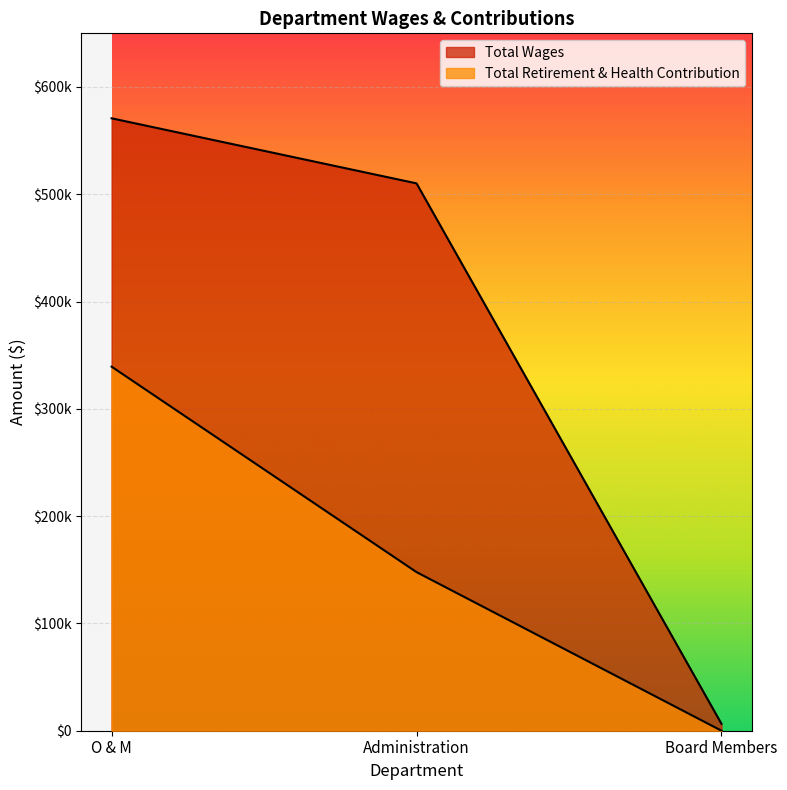

At which category does the chart reach its peak across all series?

O & M